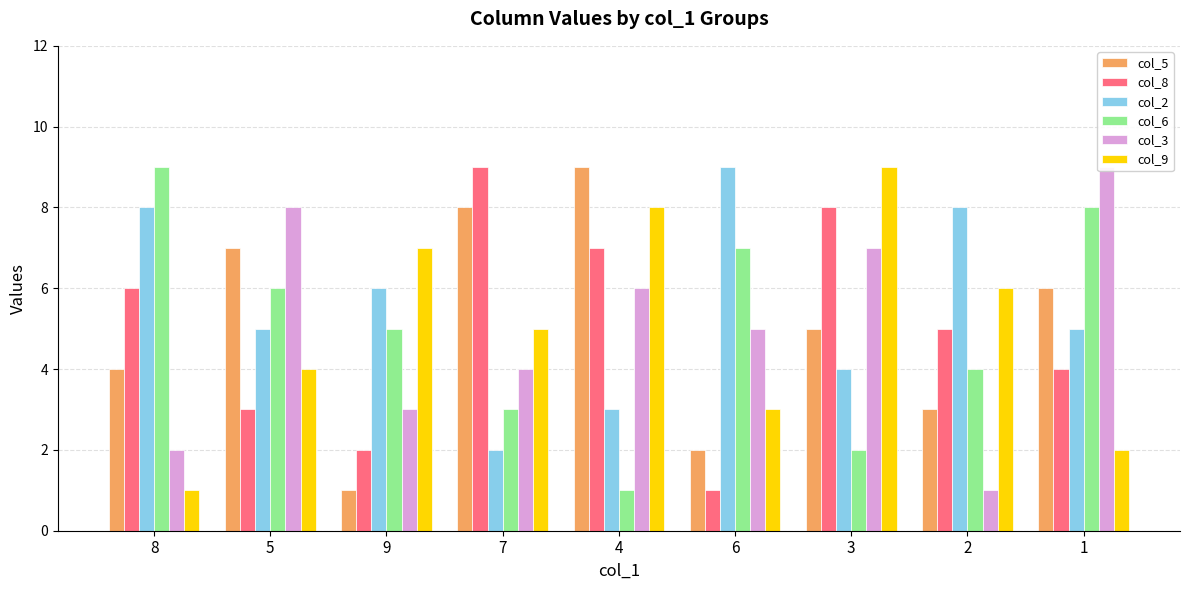

What are all the series names shown in the legend?

col_5, col_8, col_2, col_6, col_3, col_9